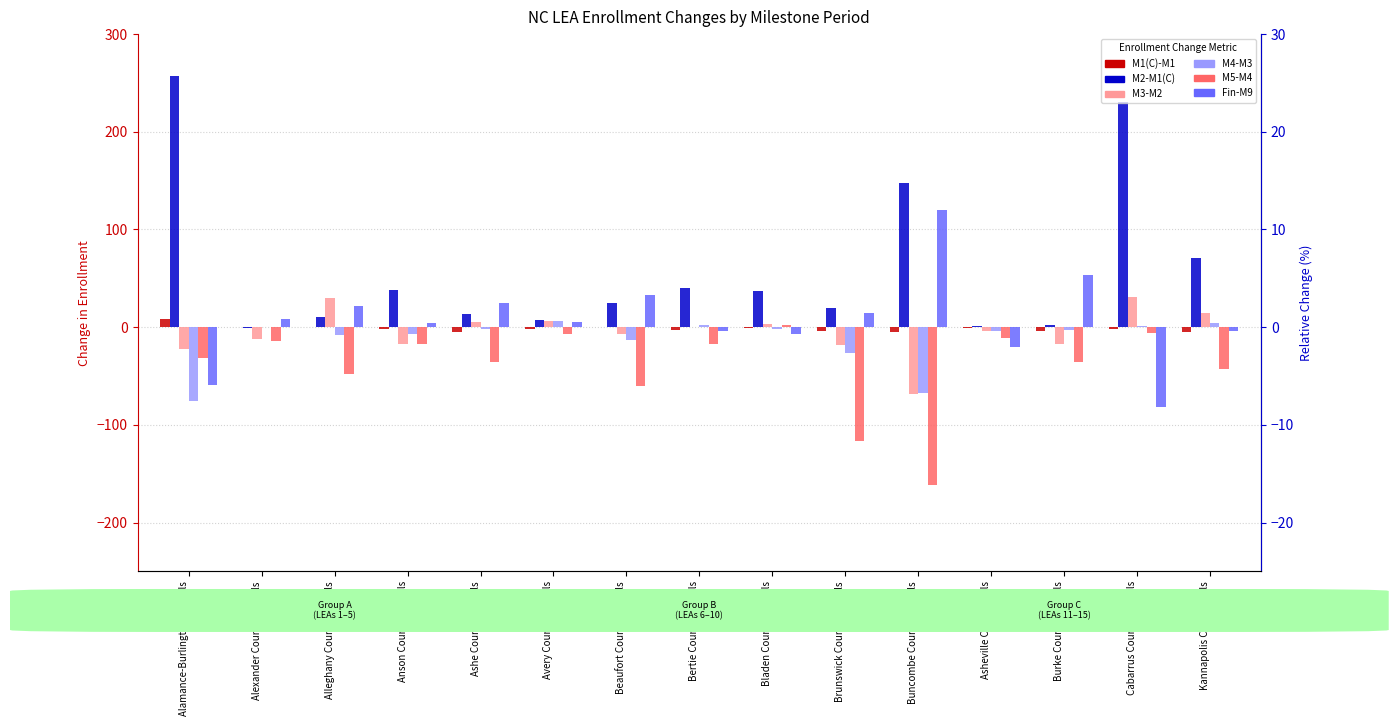

What is the difference between the maximum and minimum values in the M1(C)-M1 series?

13